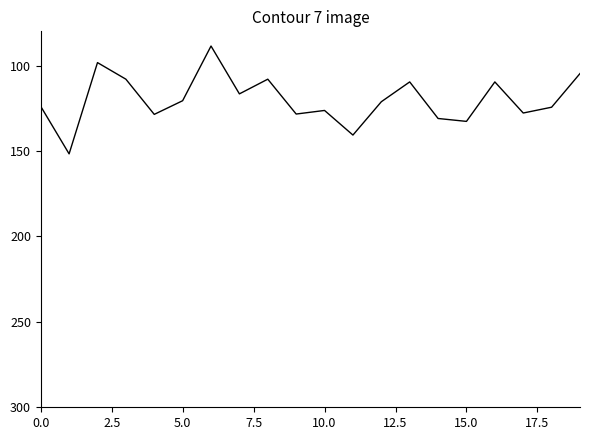

True or false: there are more than 2 points higher than both neighbors.

True